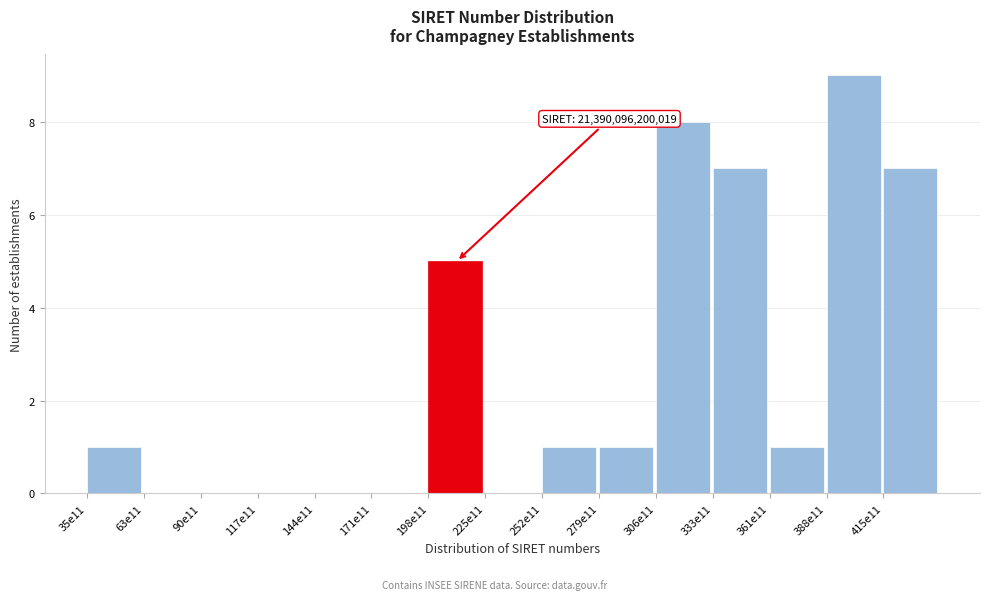

Reading right to left, what are all the values shown in this chart?

415e11=7	388e11=9	361e11=1	333e11=7	306e11=8	279e11=1	252e11=1	225e11=0	198e11=5	171e11=0	144e11=0	117e11=0	90e11=0	63e11=0	35e11=1